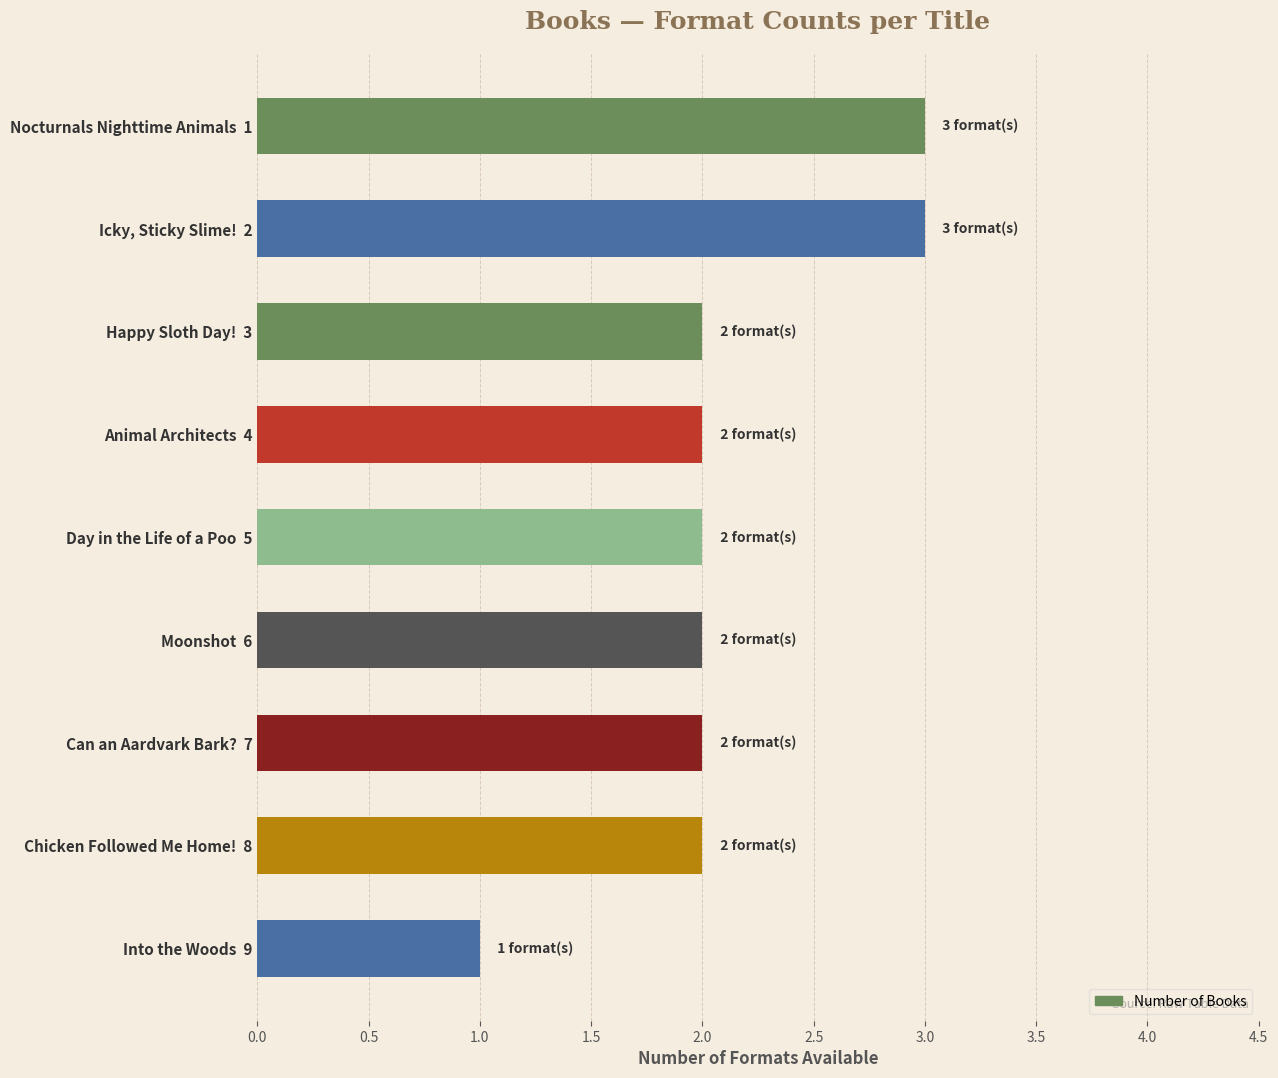

What is the difference between the maximum and minimum values?

2